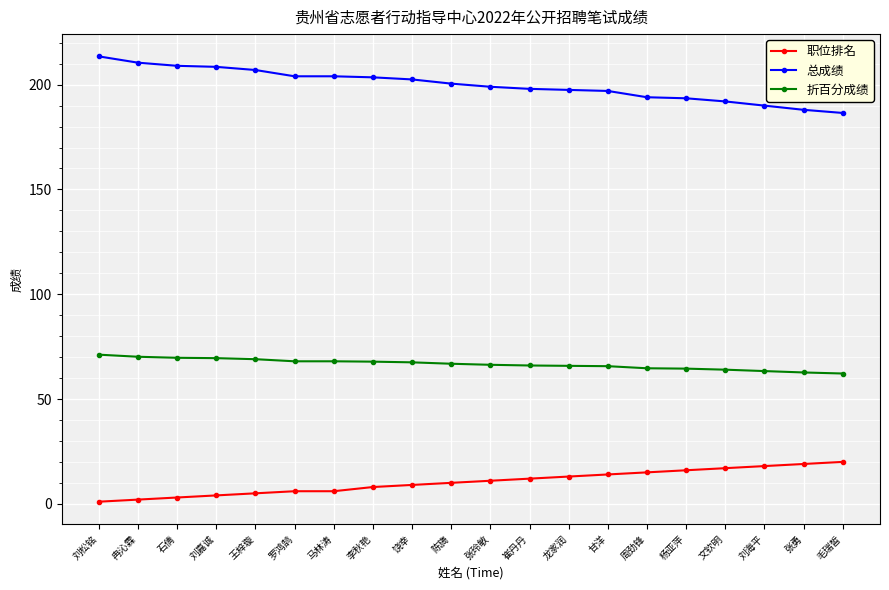

The value of 总成绩 at 马林涛 is 204.0. True or false?

True